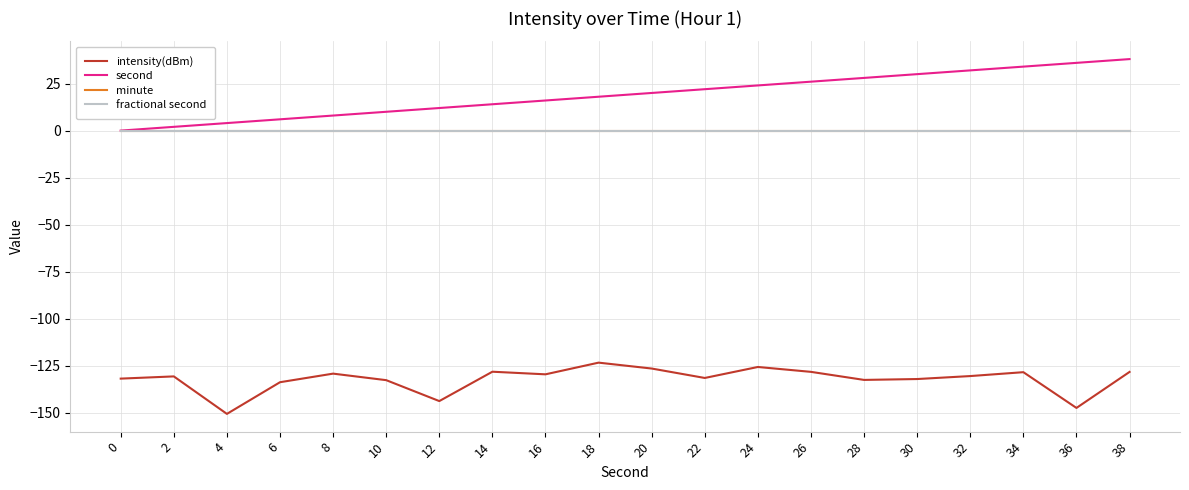

Rank the series by their maximum value, from lowest to highest.

intensity(dBm), minute, fractional second, second